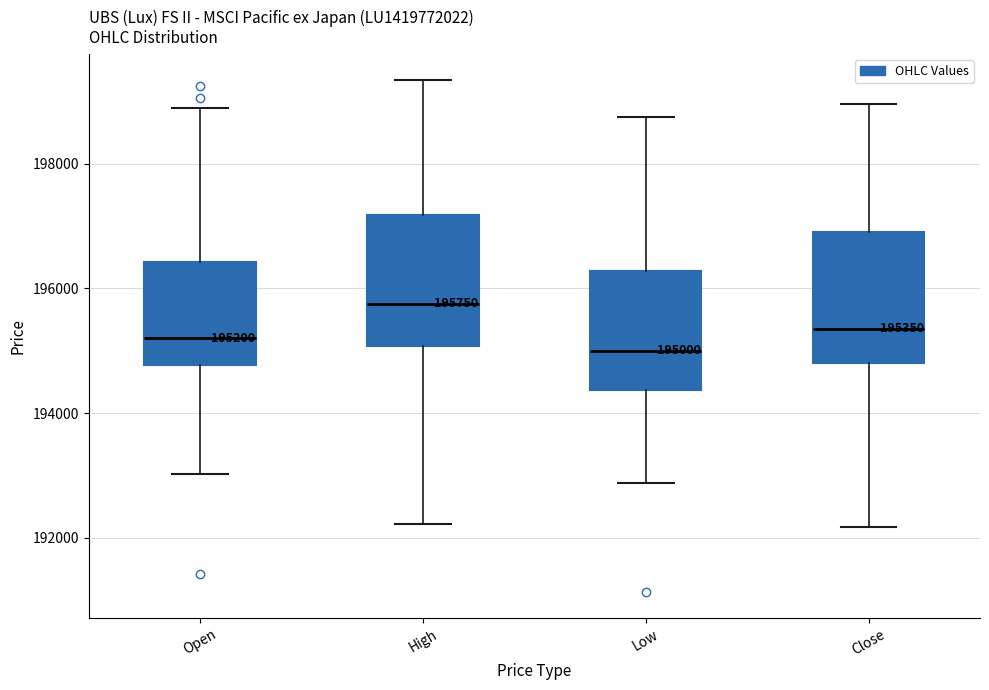

Which box has the lowest median line?

Low